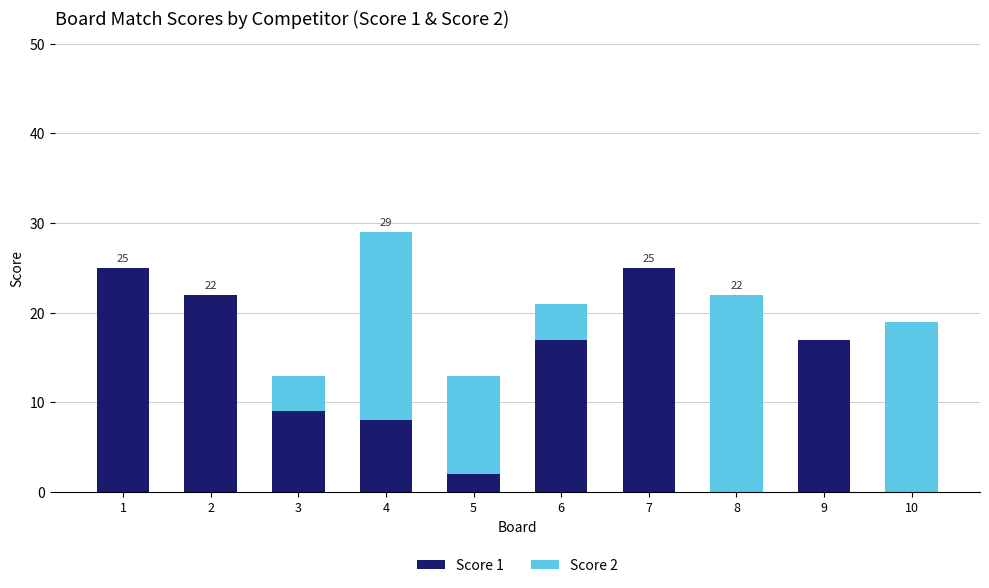

What is the sum of all Score 1 values?

125